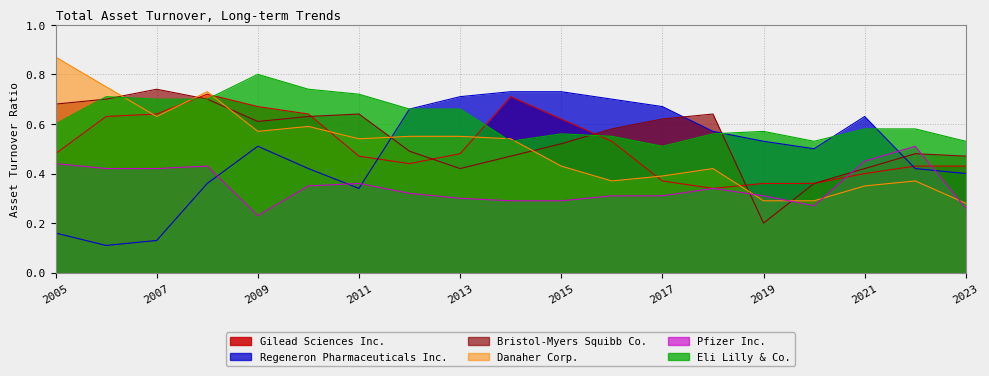

What are all the series names shown in the legend?

Gilead Sciences Inc., Regeneron Pharmaceuticals Inc., Bristol-Myers Squibb Co., Danaher Corp., Pfizer Inc., Eli Lilly & Co.